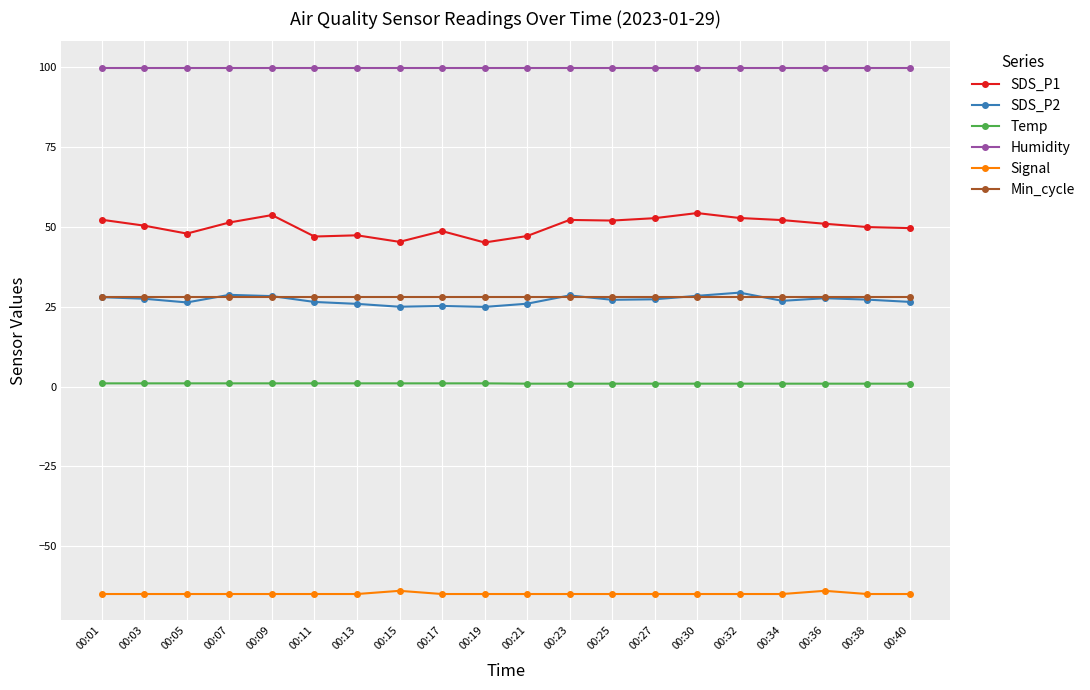

Between 00:09 and 00:19, which series saw the biggest shift?

SDS_P1